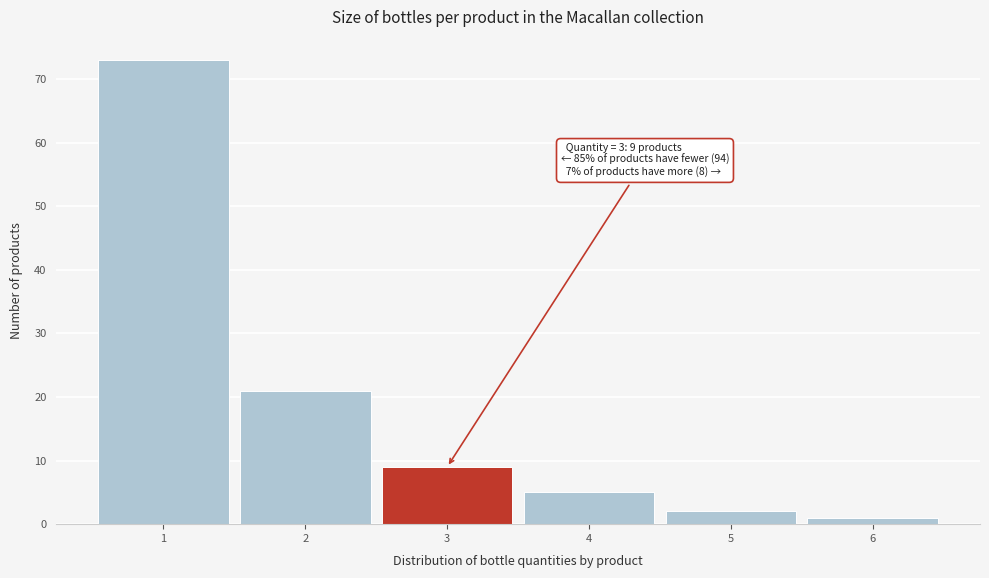

Which range on the x-axis has the tallest bar?

0.5 to 1.5